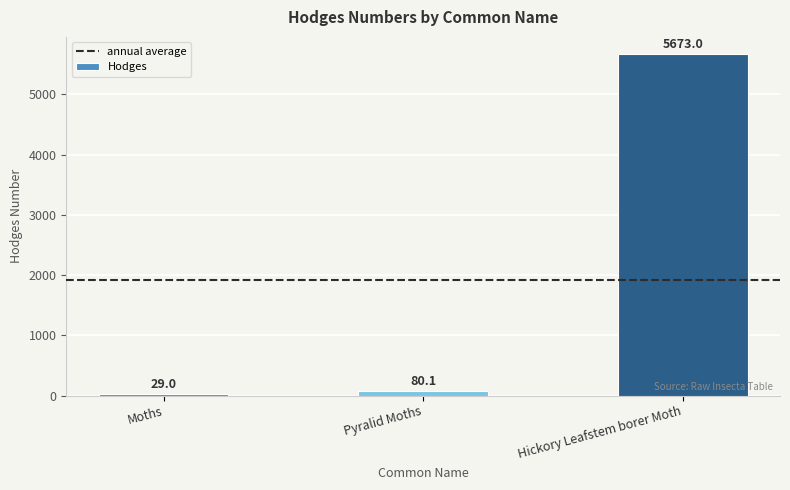

What is the approximate value at Hickory Leafstem borer Moth?

5673.0